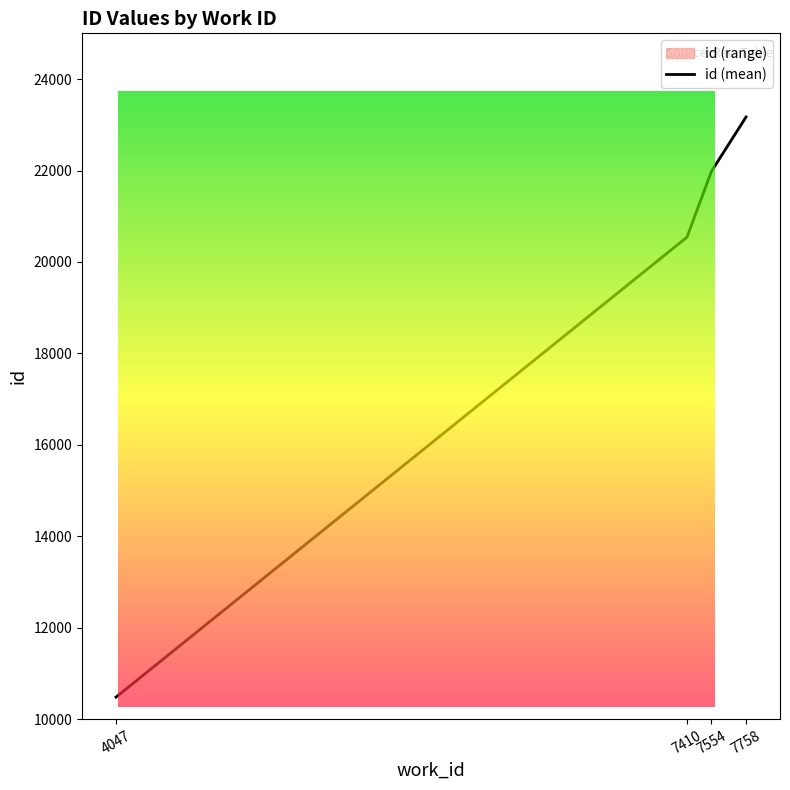

What is the difference between the values at 7554 and 4047?

11498.0